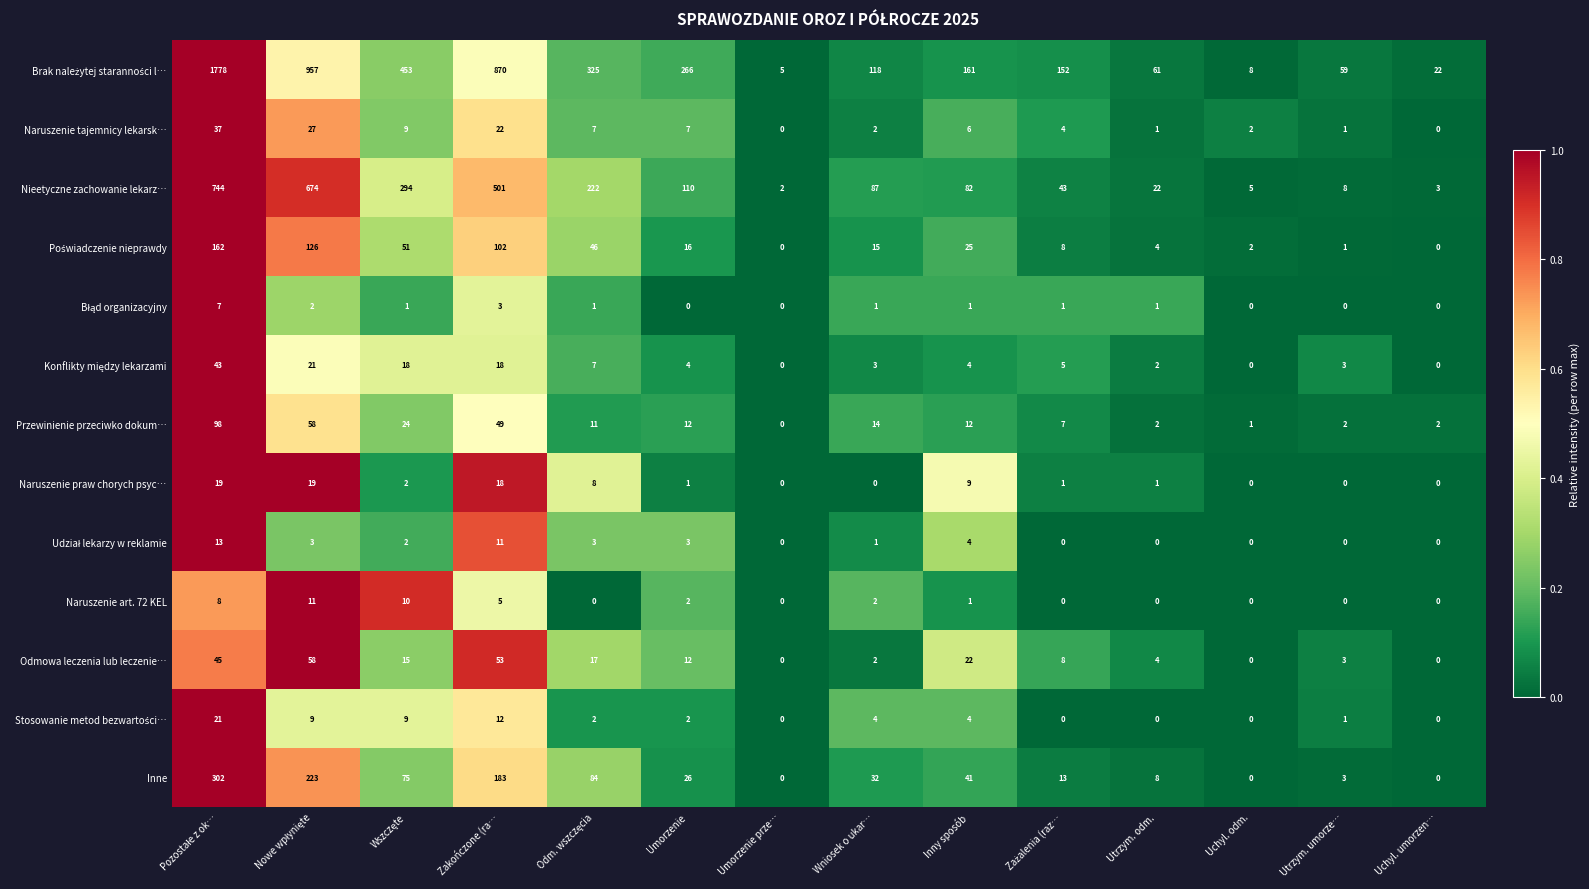

What is the sum of all Inne values?

990